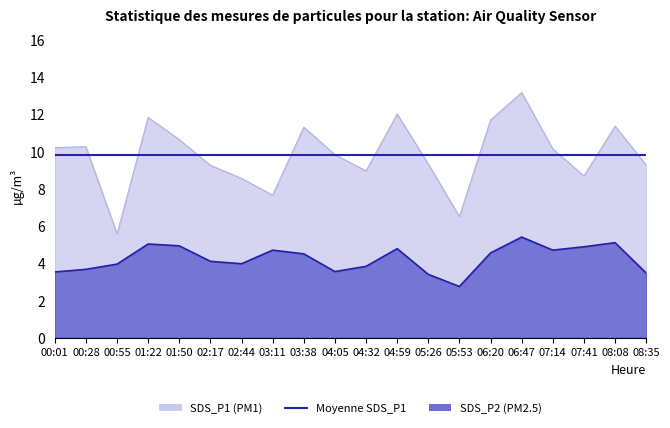

Which label corresponds to the largest value in the chart?

06:47